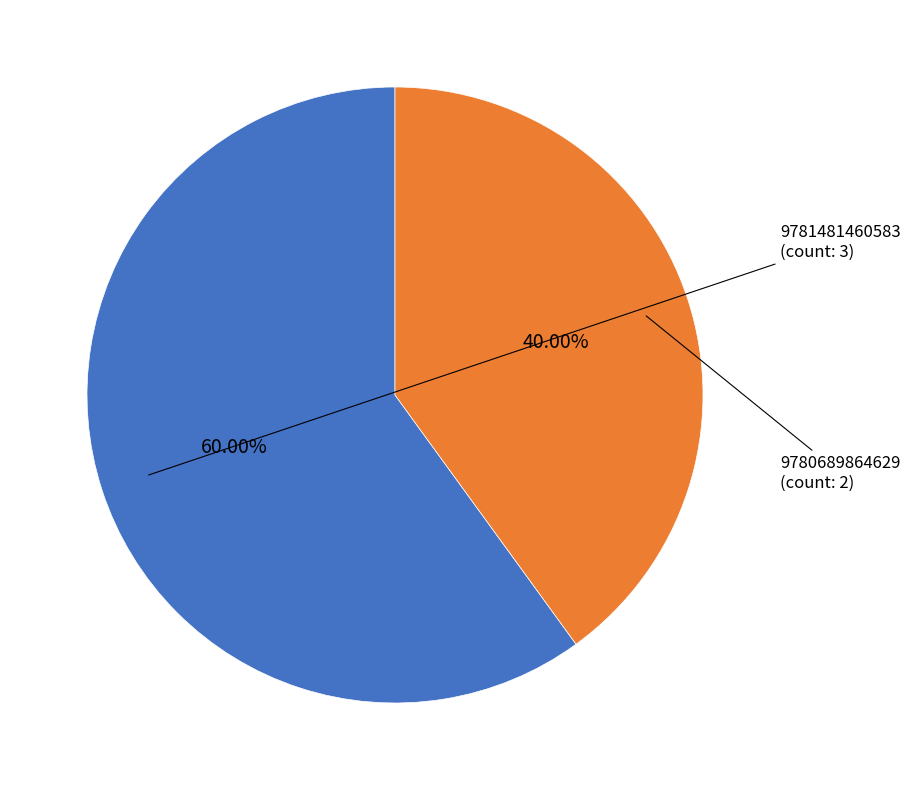

Is there a majority slice in this chart?

Yes